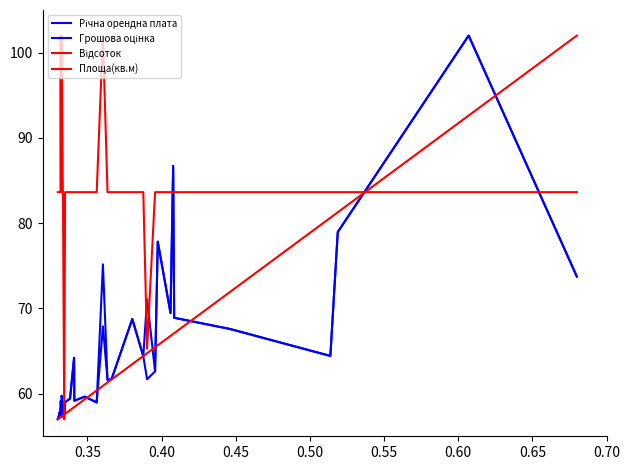

What is the lowest value of the Річна орендна плата series?

57.0